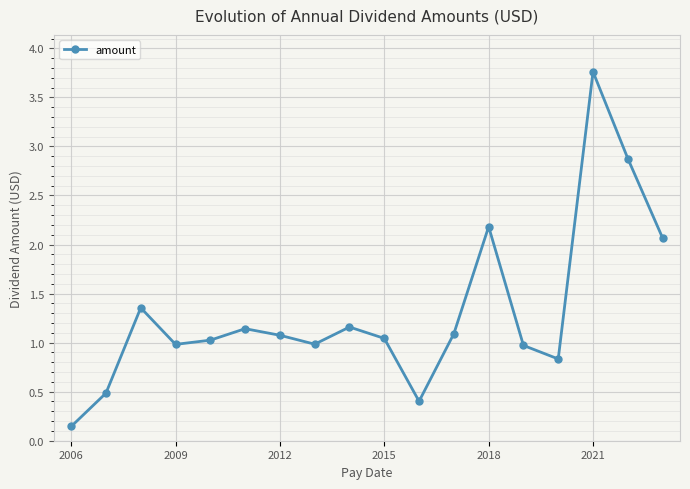

What is the sum of all values?

23.6